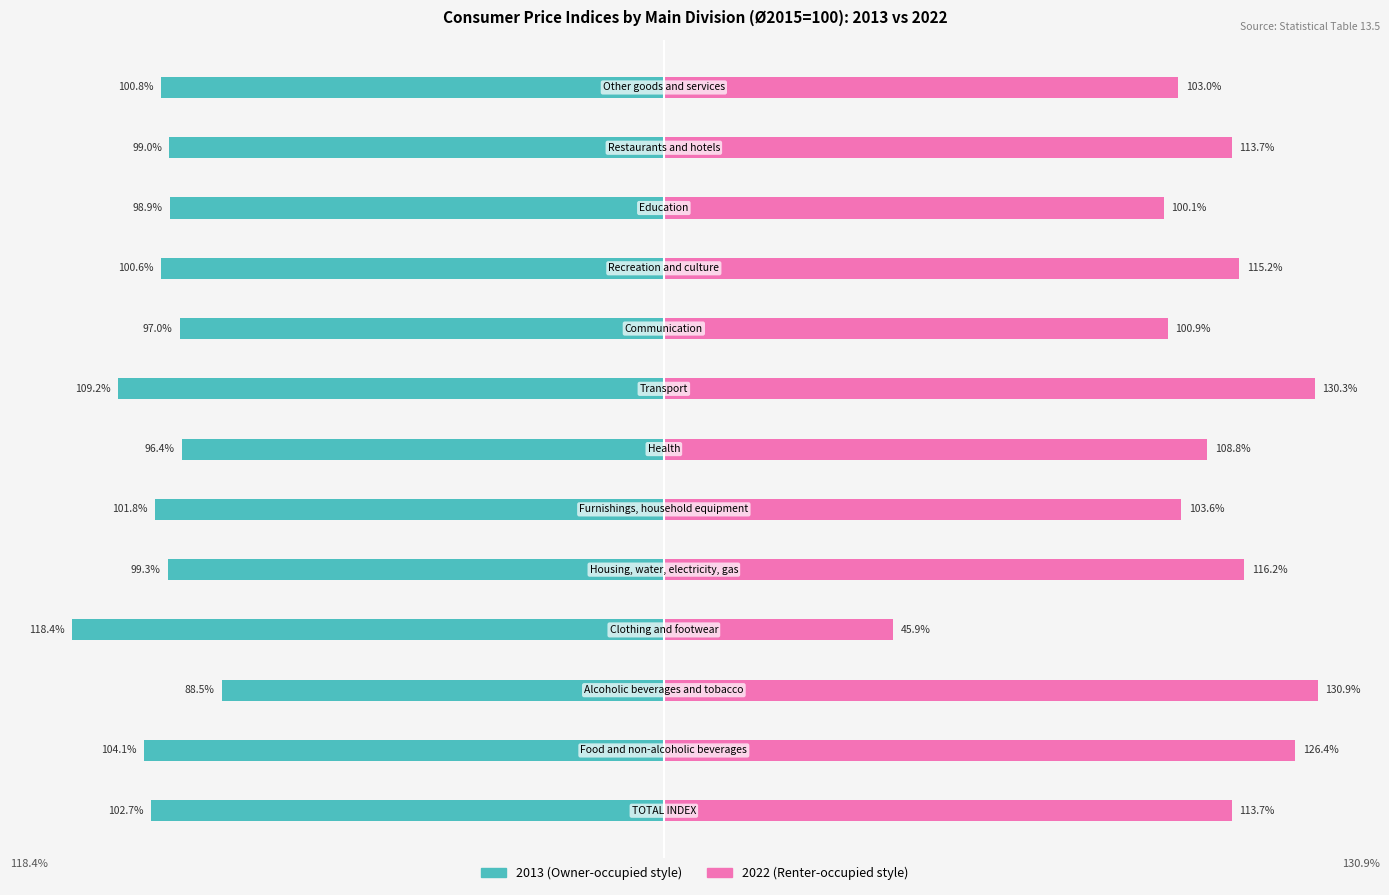

Reading left to right, transcribe all the data shown in this chart.

2013: -102.7	-104.1	-88.5	-118.4	-99.3	-101.8	-96.4	-109.2	-97.0	-100.6	-98.9	-99.0	-100.8
2022: 113.7	126.4	130.9	45.9	116.2	103.6	108.8	130.3	100.9	115.2	100.1	113.7	103.0